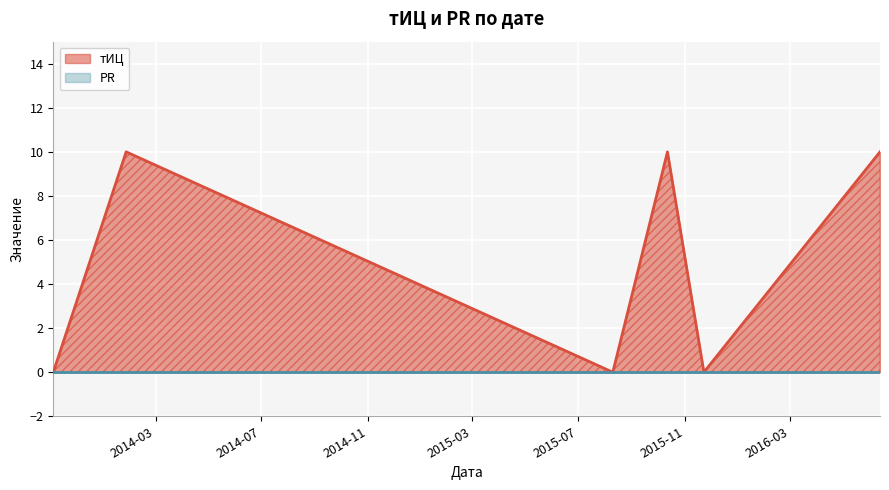

What is the maximum value shown in the chart?

10